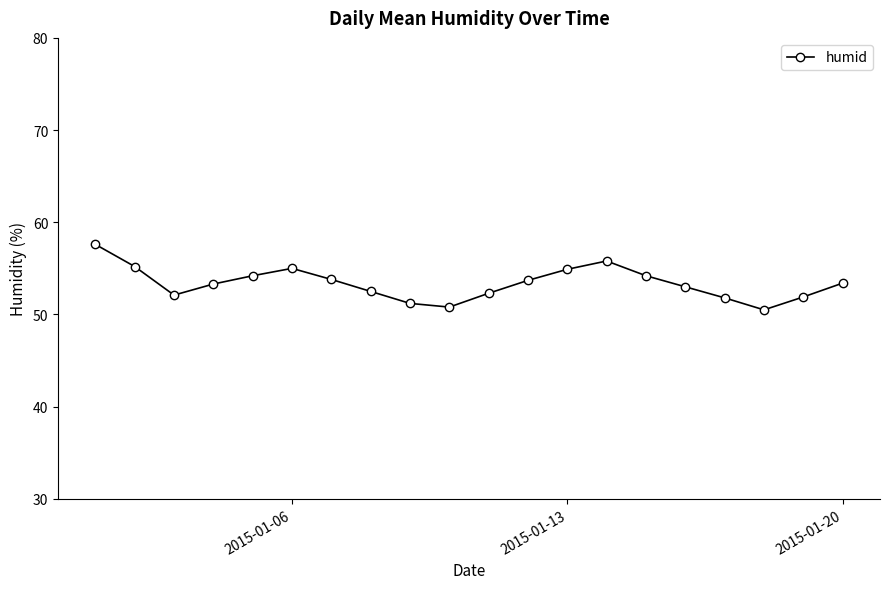

Is this an area chart (filled region under the line)?

No